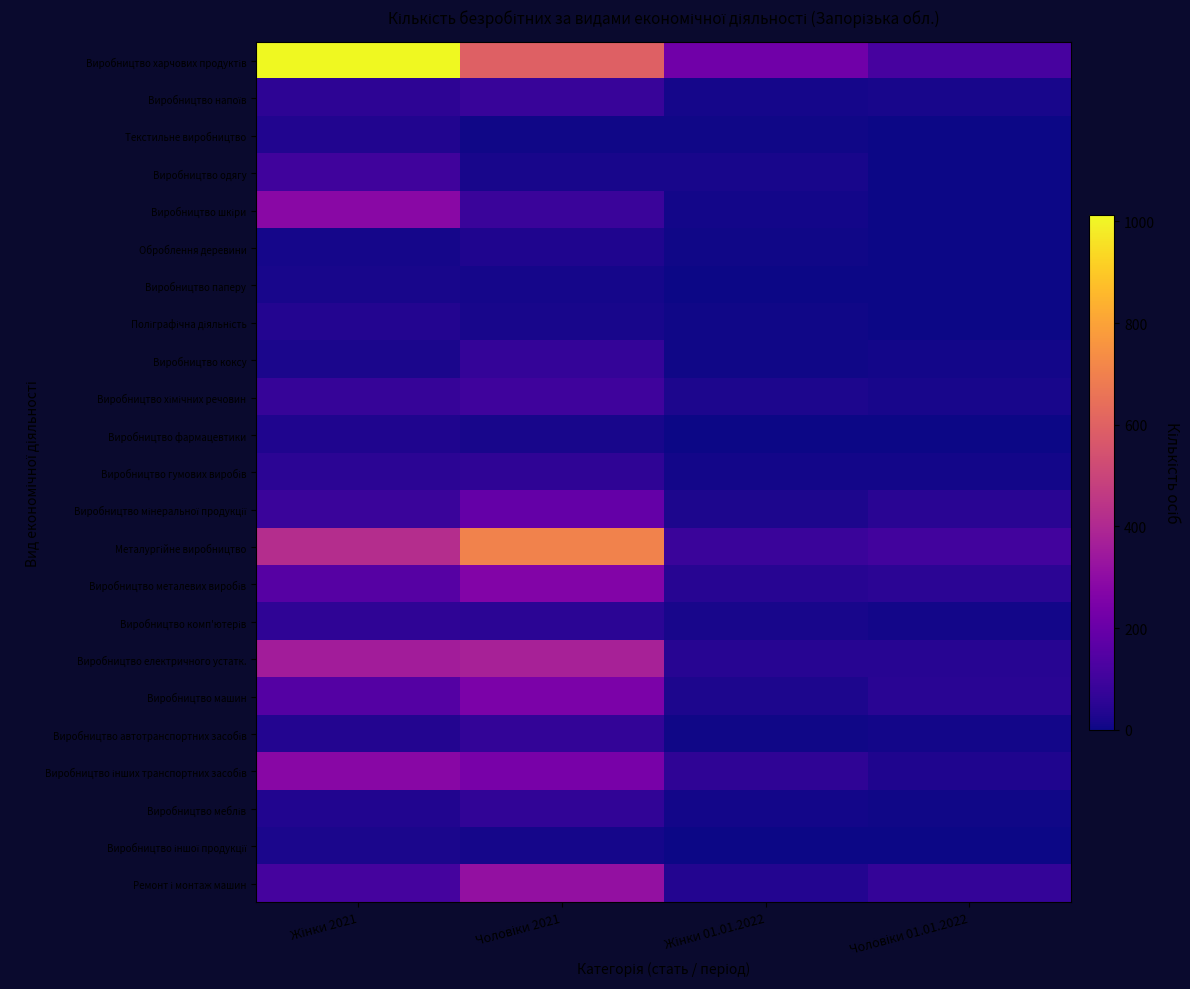

Which series has the largest range (max minus min)?

Виробництво харчових продуктів